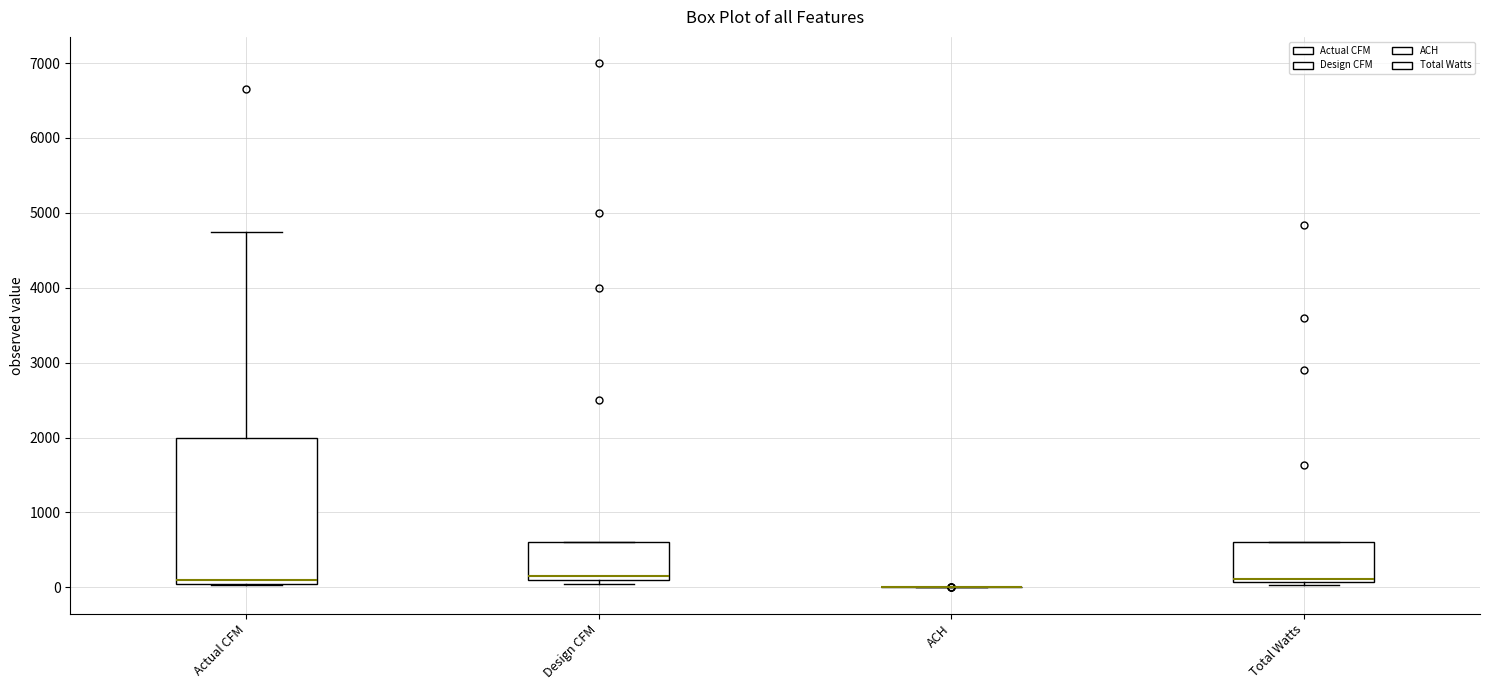

Where is the lower edge of the box for Actual CFM on the y-axis? The values are not printed on the chart, so give them approximately, as read against the axis.

100